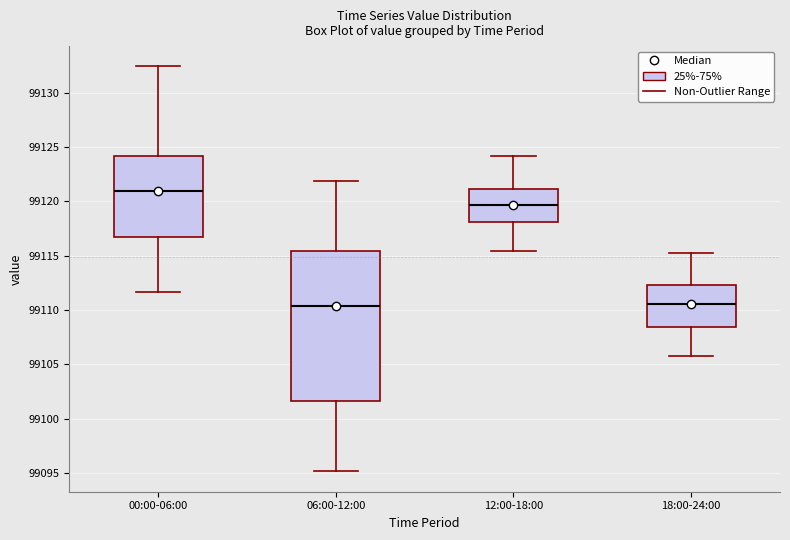

Comparing the boxes themselves (not the whiskers), which one is the tallest?

06:00-12:00